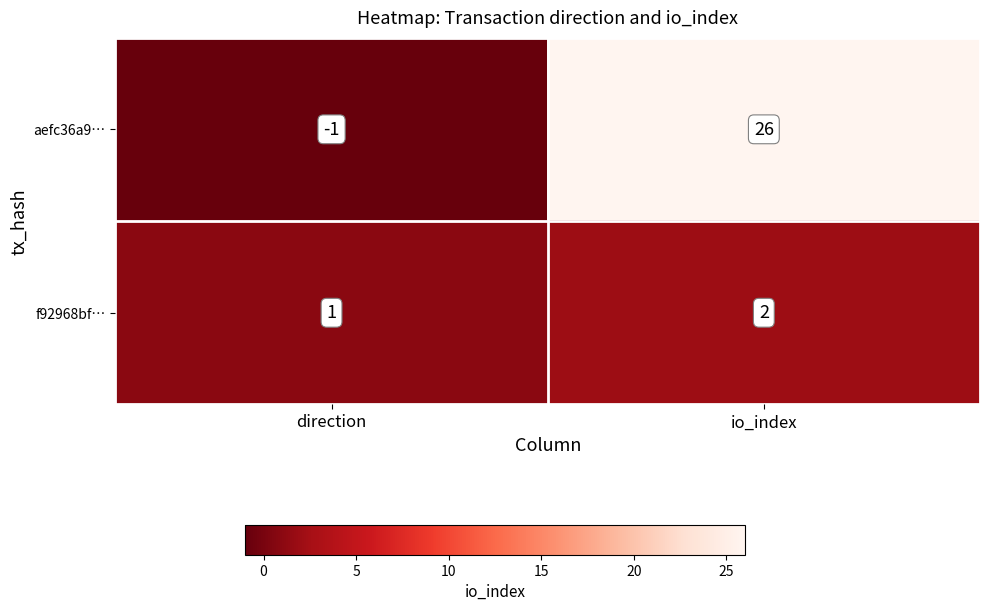

At how many categories does at least one series exceed 21?

1